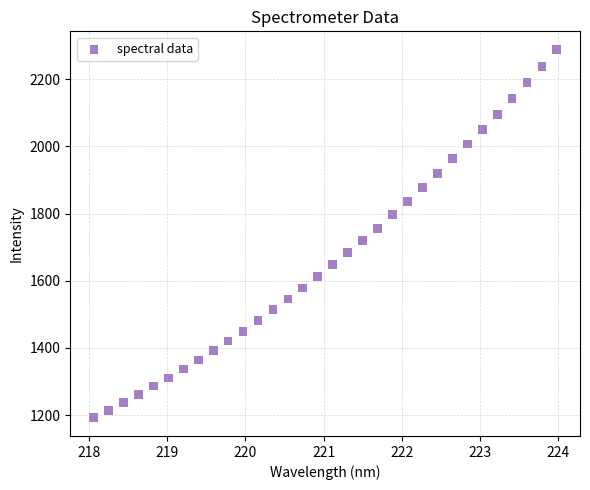

What is the range of X values (max minus min)?

5.9